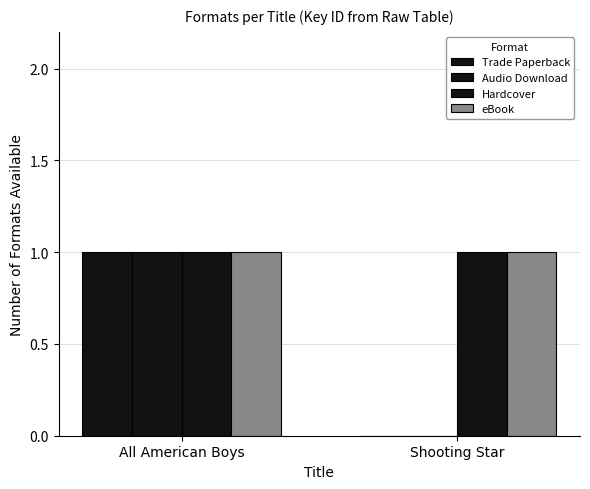

What is the greatest value displayed?

1